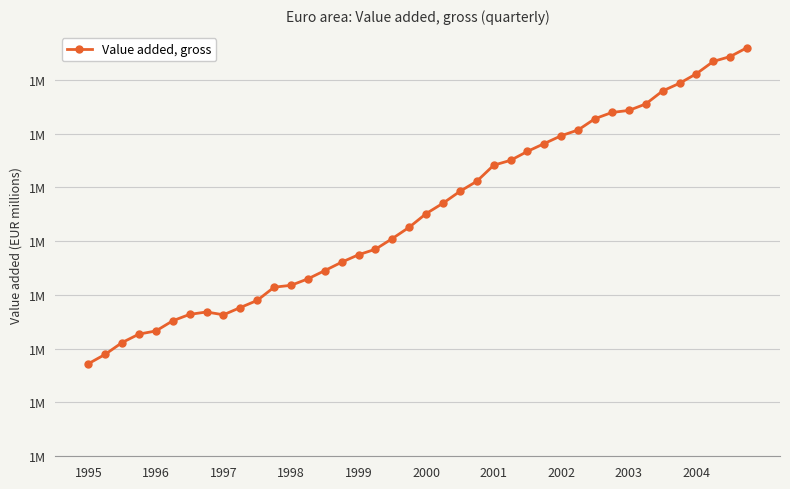

Is this an area chart (filled region under the line)?

No